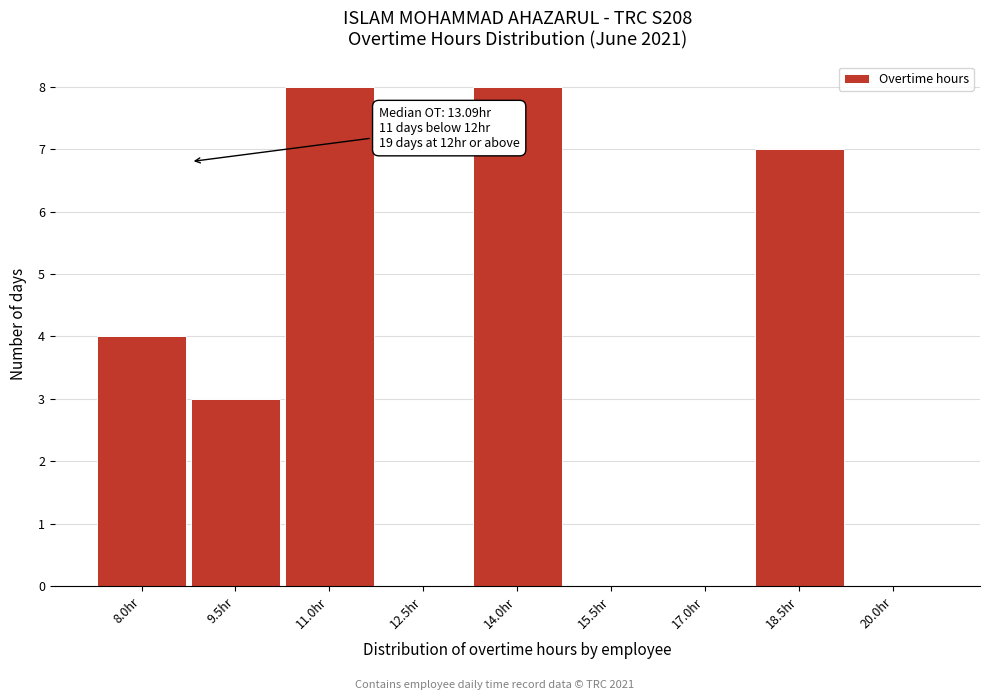

Reading left to right, list all the values displayed in this chart.

8.0hr=4	9.5hr=3	11.0hr=8	12.5hr=0	14.0hr=8	15.5hr=0	17.0hr=0	18.5hr=7	20.0hr=0